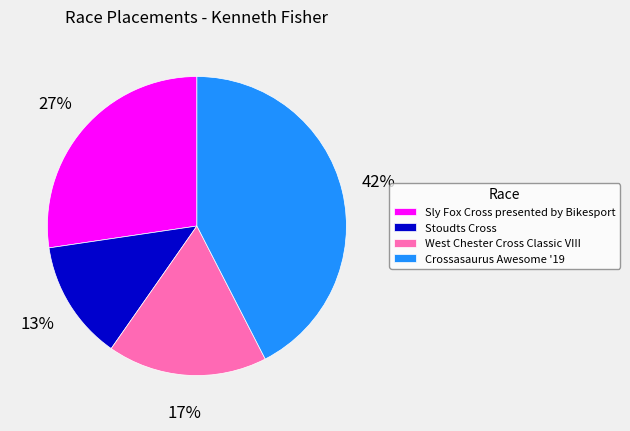

To the nearest percent, what percentage of the pie is Sly Fox Cross presented by Bikesport?

27%